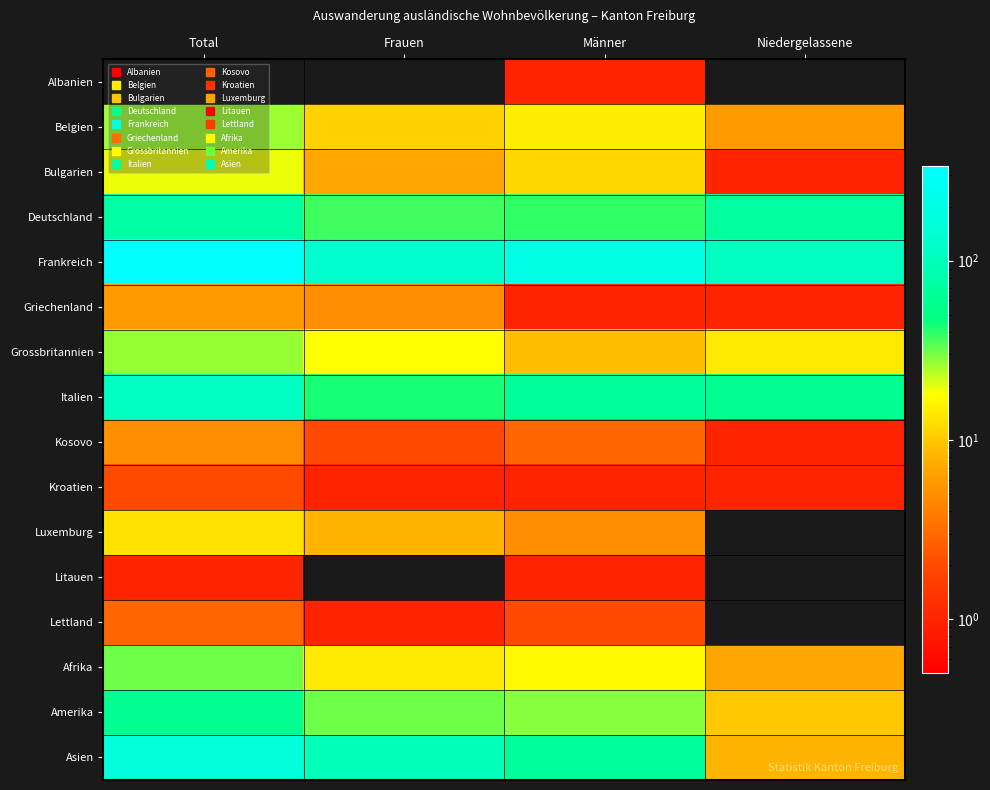

How many data points does each series have?

4